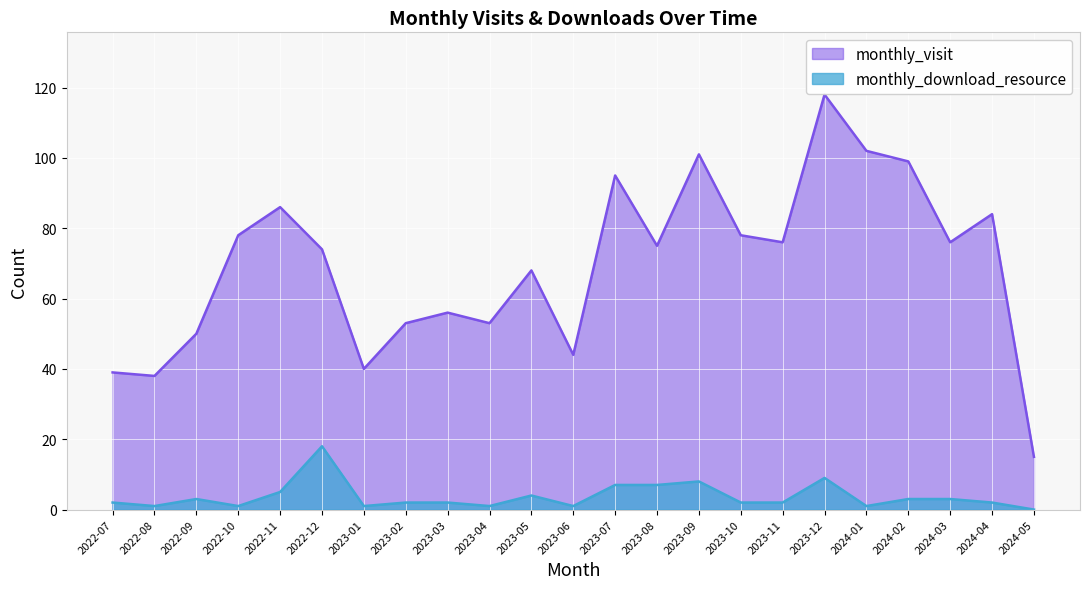

What is the label of the 14th point from the right?

2023-04